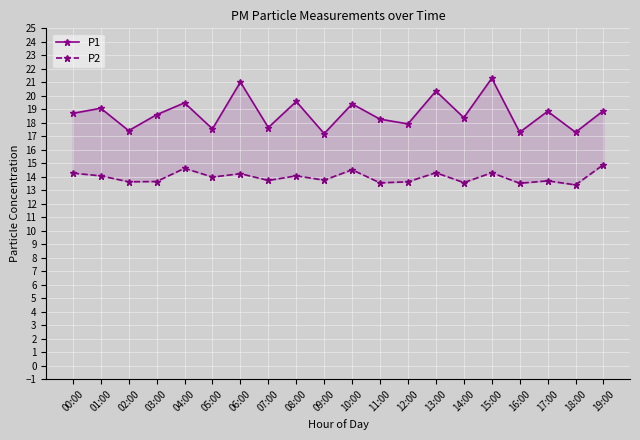

What is the sum of all P2 values?

279.4